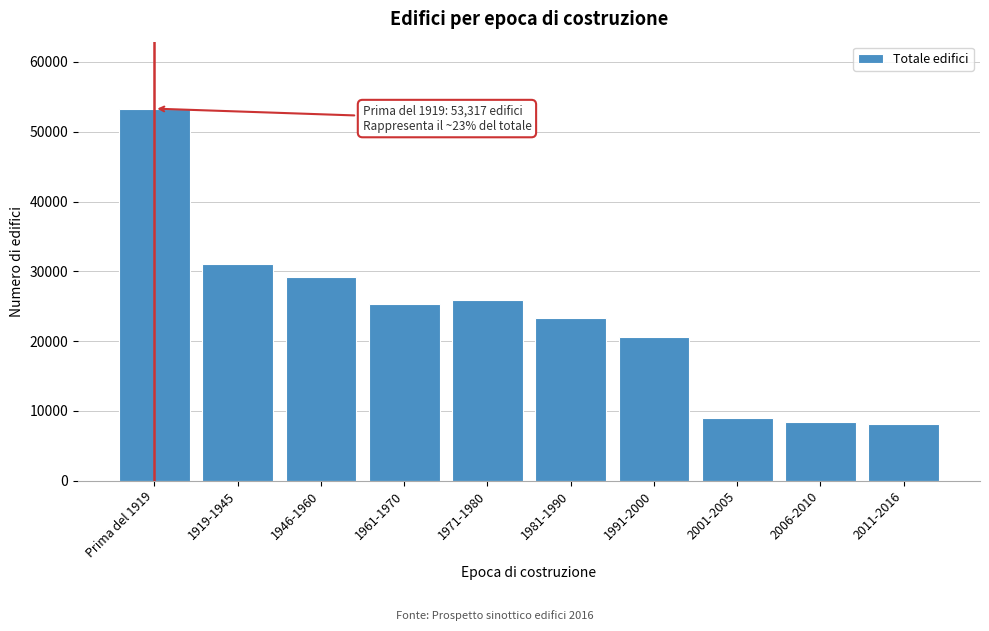

Reading left to right, list all the values displayed in this chart.

53317	31001	29166	25369	25953	23277	20548	9019	8453	8093